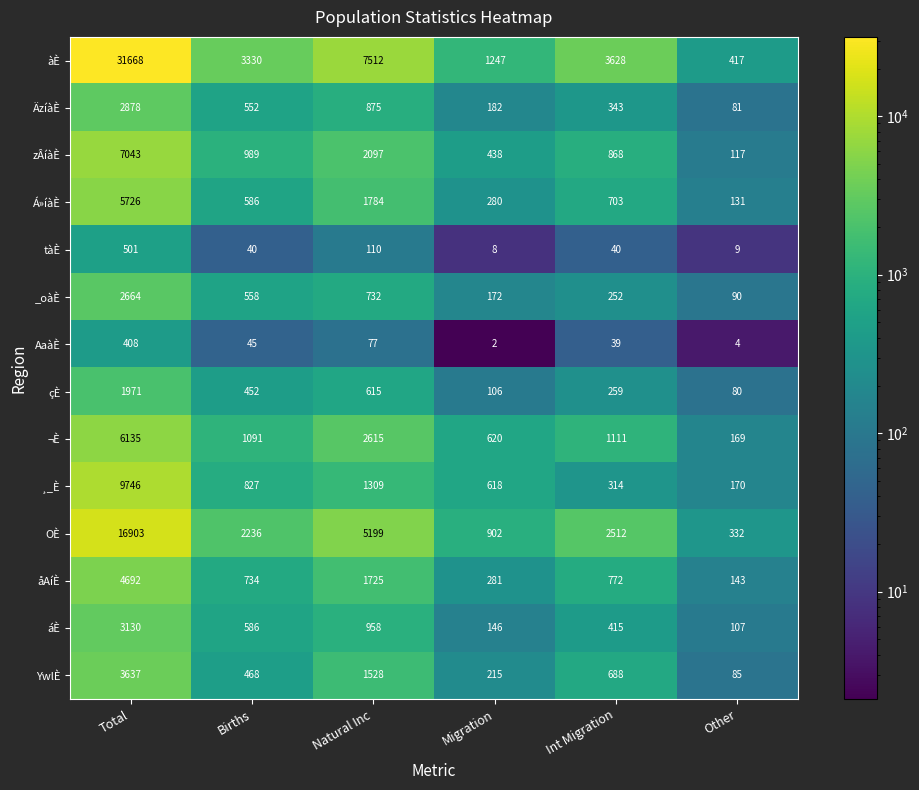

What is the average value of the ¸_È series?

2164